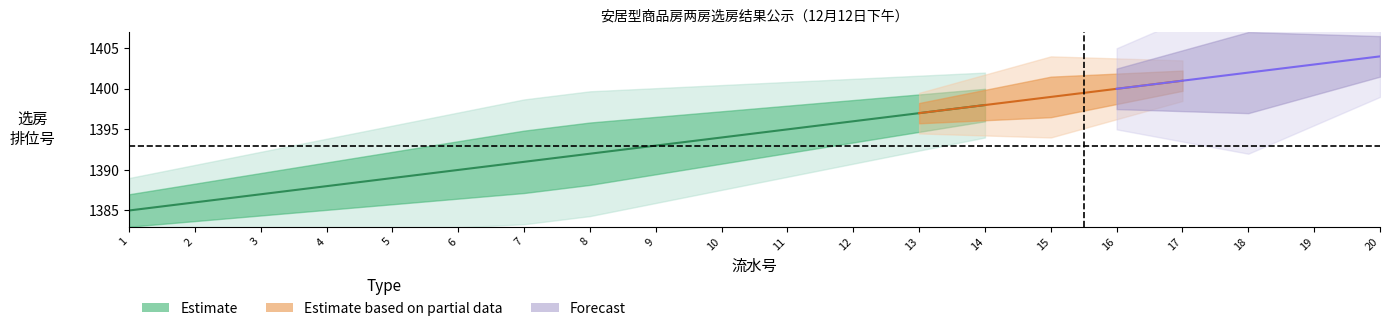

What is the value of the 选房排位号 point at the 12th from the left?

1396